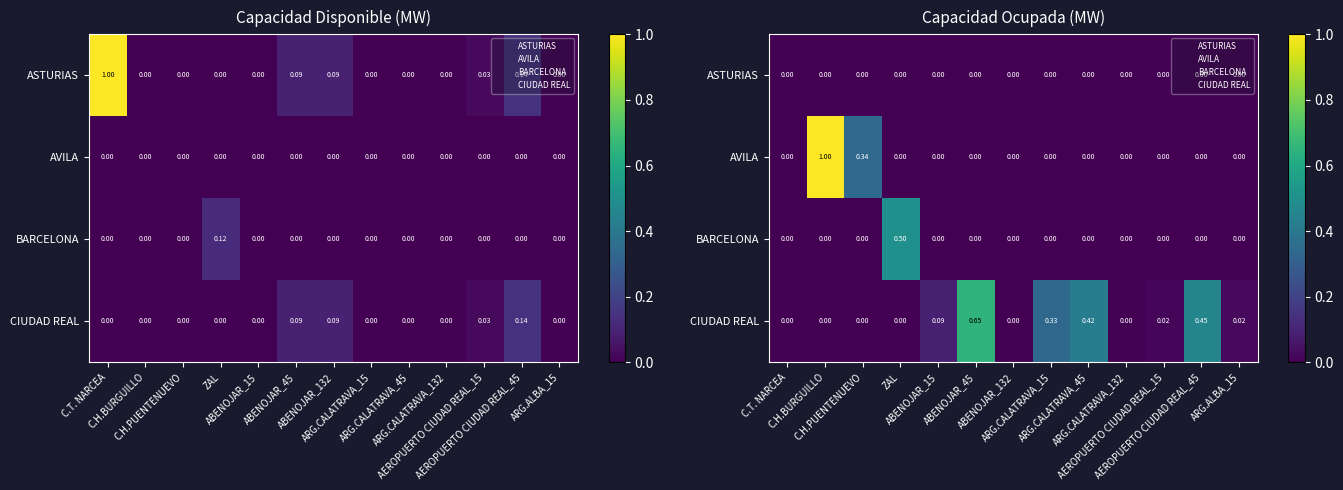

Between ABENOJAR_15 and C.H.BURGUILLO, which is larger?

ABENOJAR_15